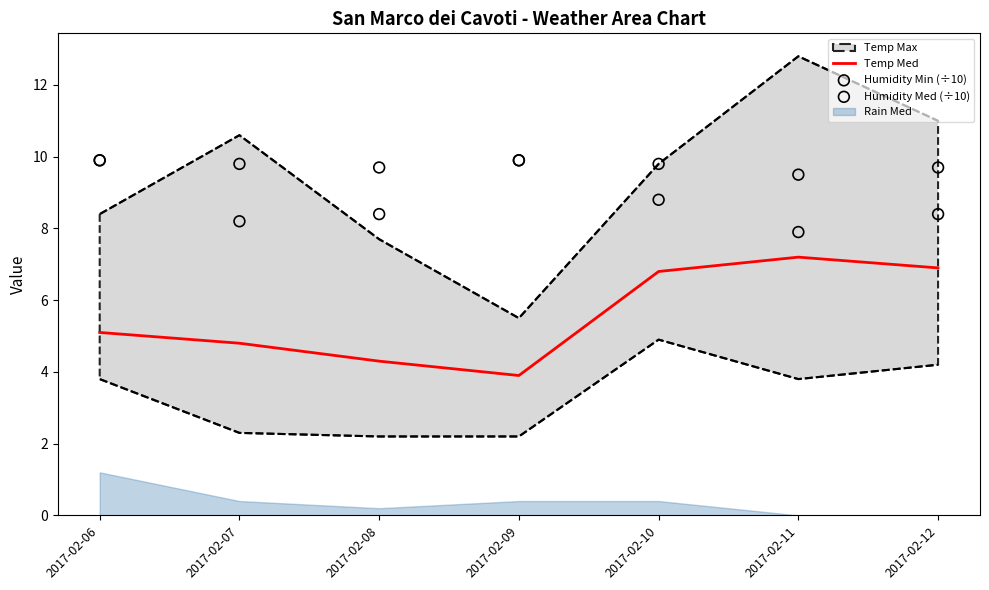

Is the value of Humidity Med (÷10) at 2017-02-10 greater than the value of Temp Med at 2017-02-08?

Yes